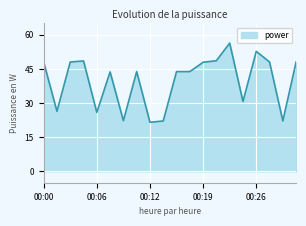

What is the difference between the maximum and minimum values?

34.8